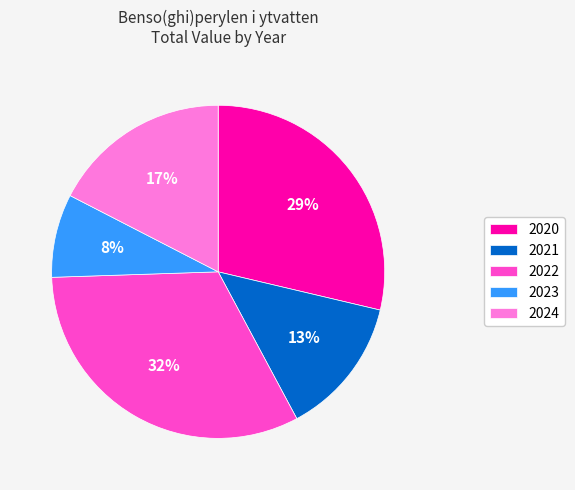

Which category has the biggest portion of the pie?

2022